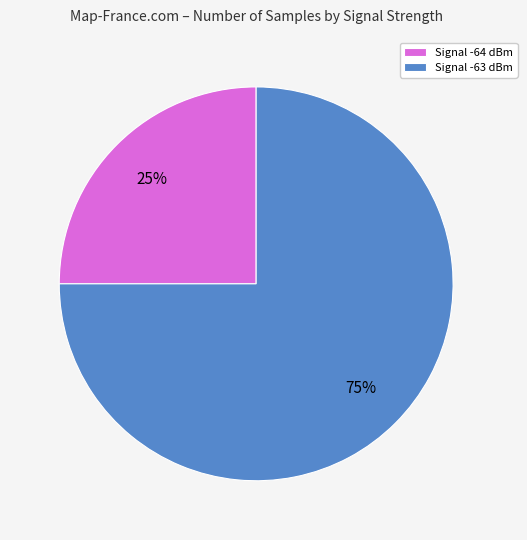

Between Signal -64 dBm and Signal -63 dBm, which is larger?

Signal -63 dBm